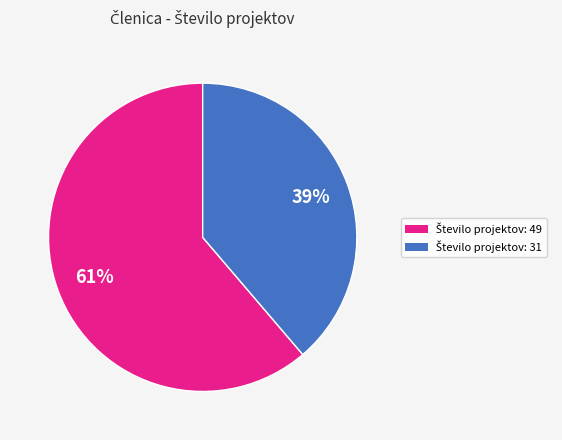

To the nearest percent, what is the average slice percentage?

50%